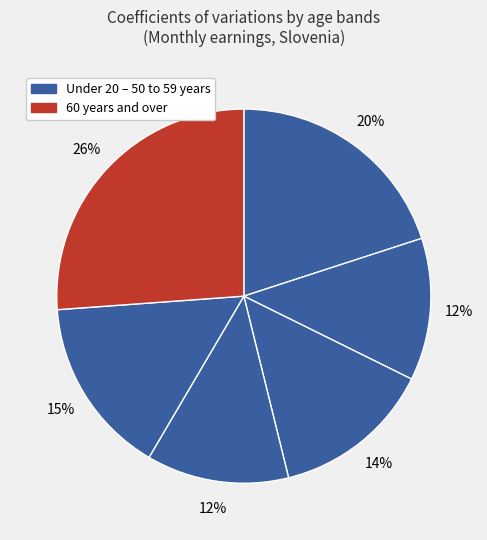

Rank the categories by value from highest to lowest.

60 years and over, Under 20 years, 50 to 59 years, 30 to 39 years, 20 to 29 years, 40 to 49 years